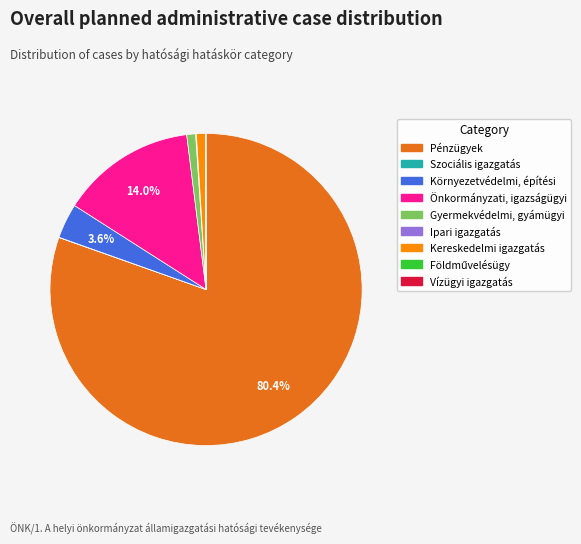

Is there any slice that represents more than half of the pie?

Yes